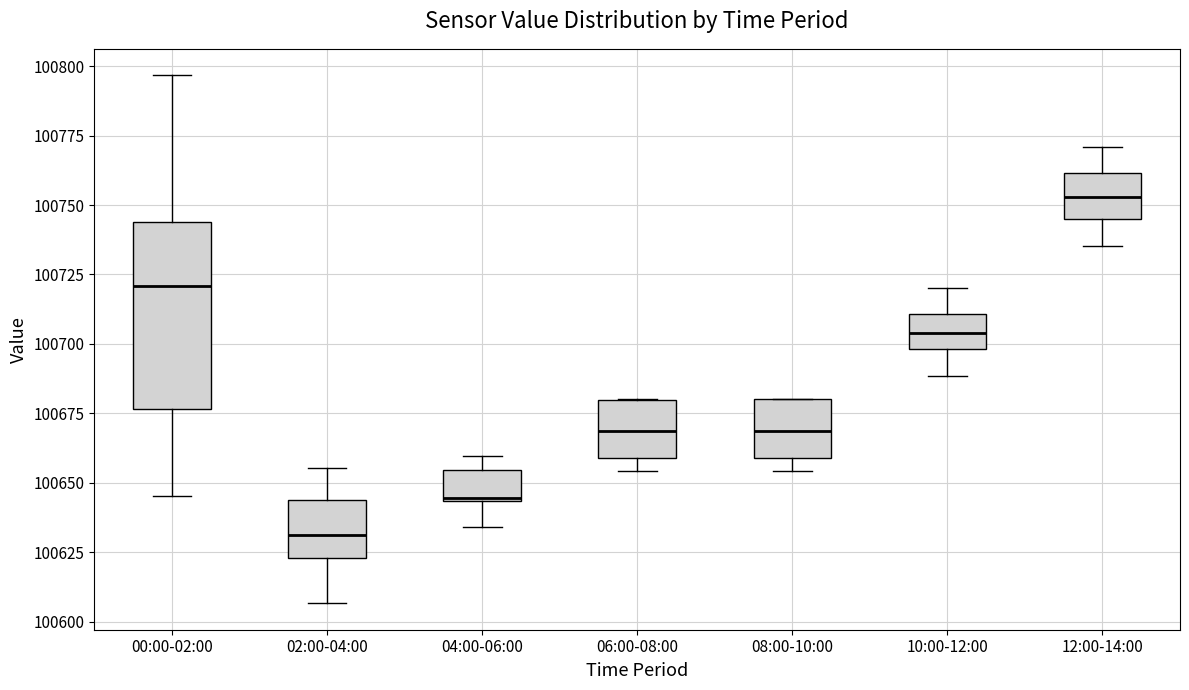

Reading left to right, transcribe this box plot: for each box, give where its median line is, the range the box spans, and where its two whiskers end, as read against the y-axis. The values are not printed on the chart, so give them approximately, as read against the axis.

00:00-02:00: median 100720, box 100675 to 100745, whiskers 100645 to 100795
02:00-04:00: median 100630, box 100625 to 100645, whiskers 100605 to 100655
04:00-06:00: median 100645, box 100645 to 100655, whiskers 100635 to 100660
06:00-08:00: median 100670, box 100660 to 100680, whiskers 100655 to 100680
08:00-10:00: median 100670, box 100660 to 100680, whiskers 100655 to 100680
10:00-12:00: median 100705, box 100700 to 100710, whiskers 100690 to 100720
12:00-14:00: median 100755, box 100745 to 100760, whiskers 100735 to 100770